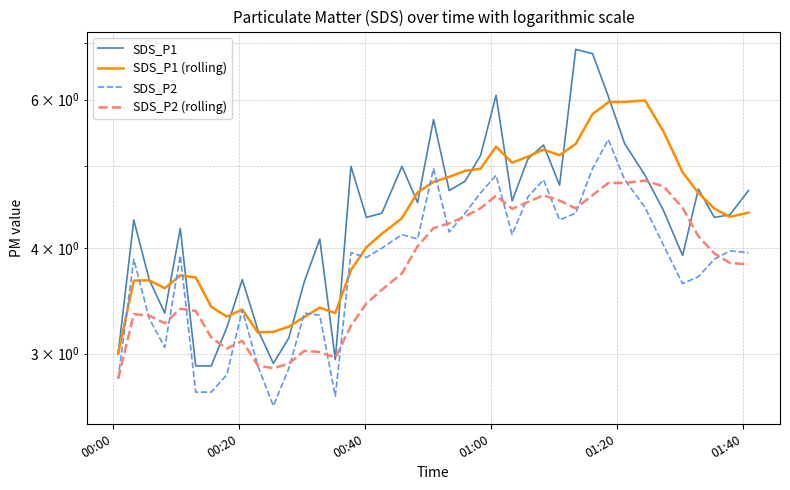

How many data points in SDS_P1 are above 4?

27